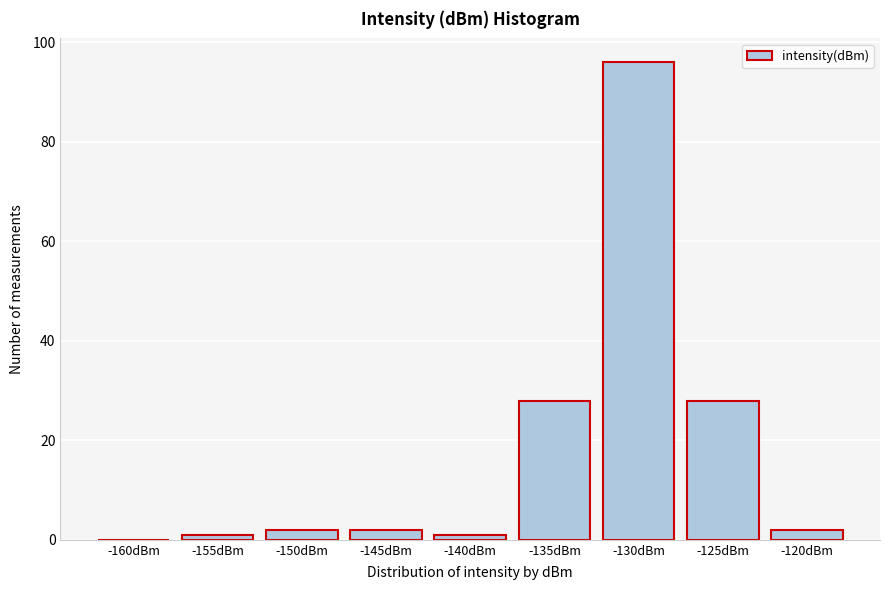

Reading right to left, what are all the values shown in this chart?

-120dBm=2	-125dBm=28	-130dBm=96	-135dBm=28	-140dBm=1	-145dBm=2	-150dBm=2	-155dBm=1	-160dBm=0